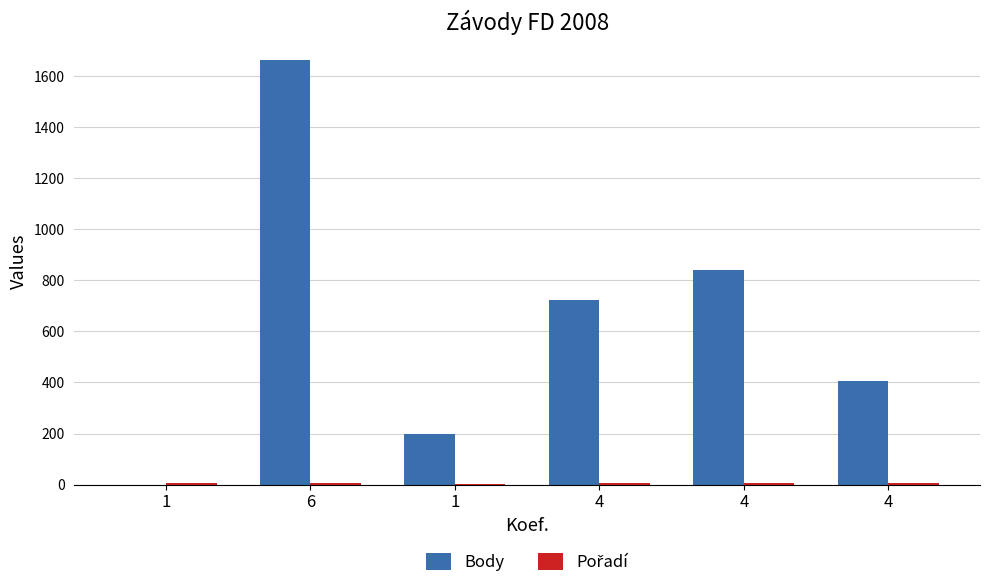

Read the Pořadí value at 1.

5